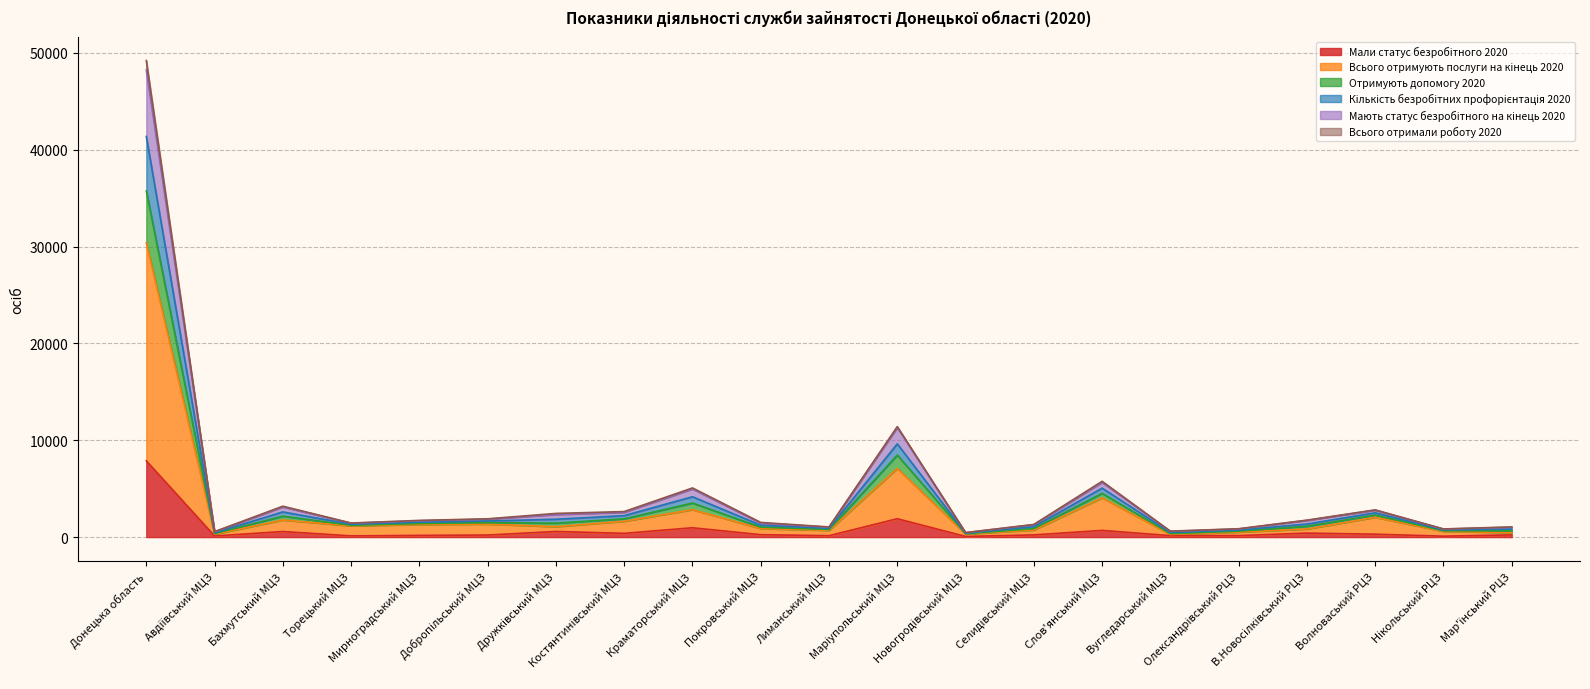

The value of Мали статус безробітного 2020 at Покровський МЦЗ is 339. True or false?

False